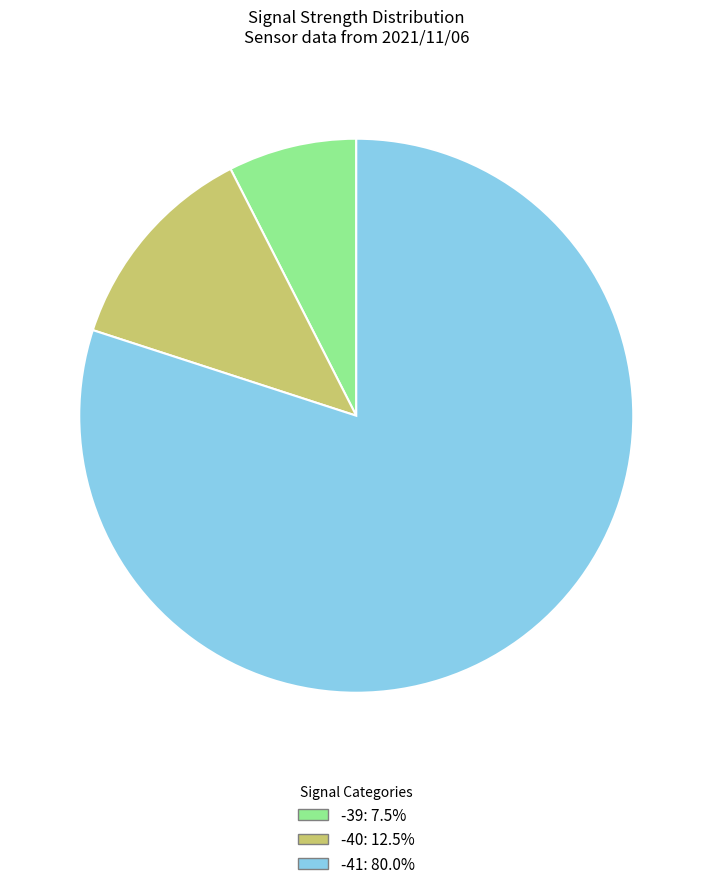

Rank the categories by value from highest to lowest.

-41, -40, -39